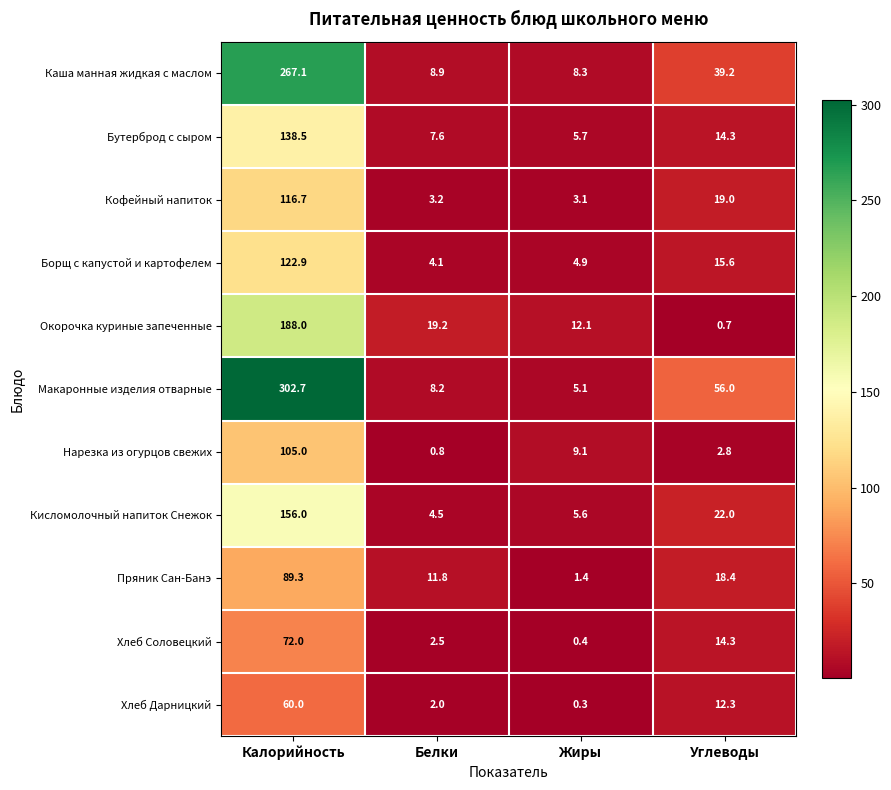

Count the number of categories in the chart.

4